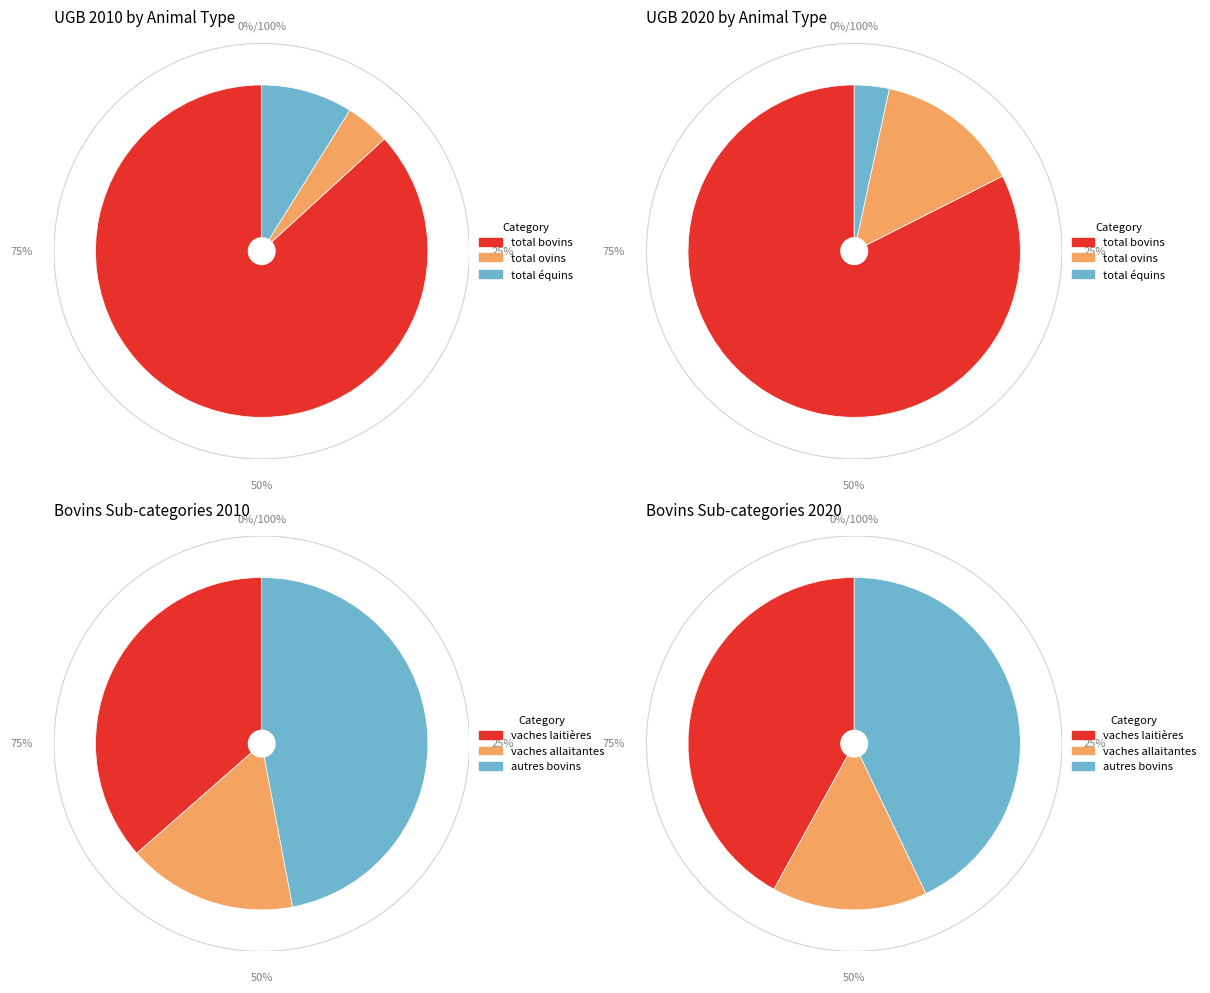

What percentage is NOT represented by total équins?

91.1%